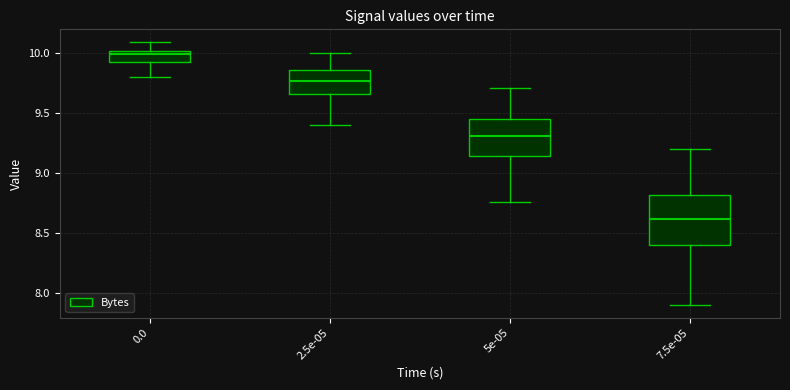

Which box is the tallest, from its lower edge to its upper edge?

7.5e-05